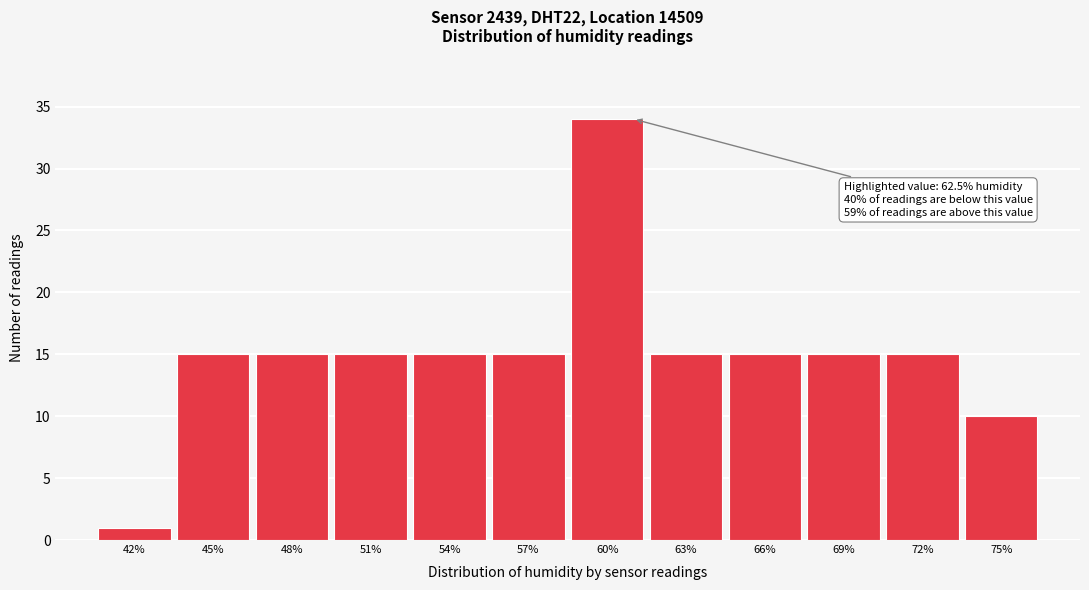

Reading right to left, what are all the values shown in this chart?

10	15	15	15	15	34	15	15	15	15	15	1